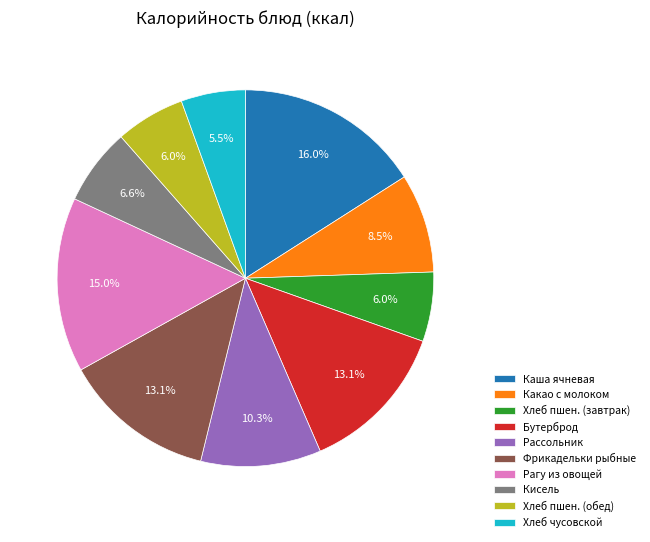

True or false: Рагу из овощей accounts for 15% of the total.

True